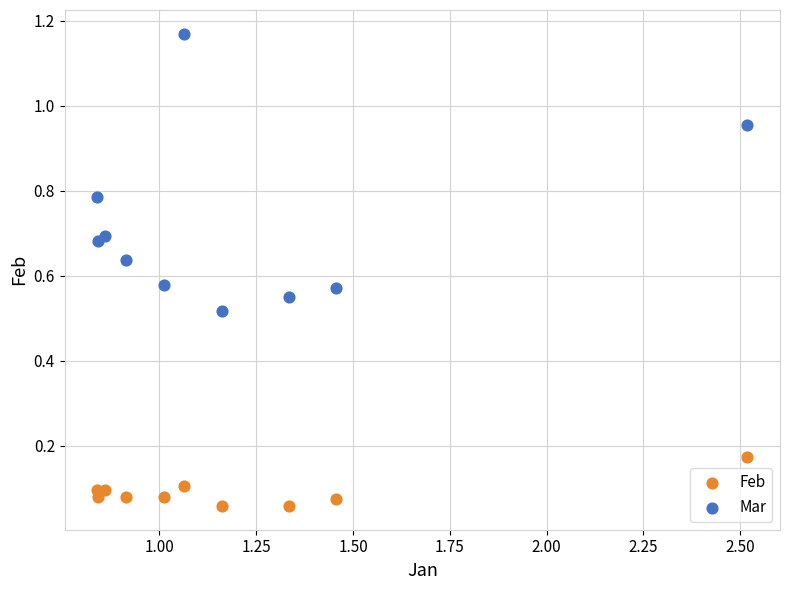

Which series contains the lowest Y value?

Feb